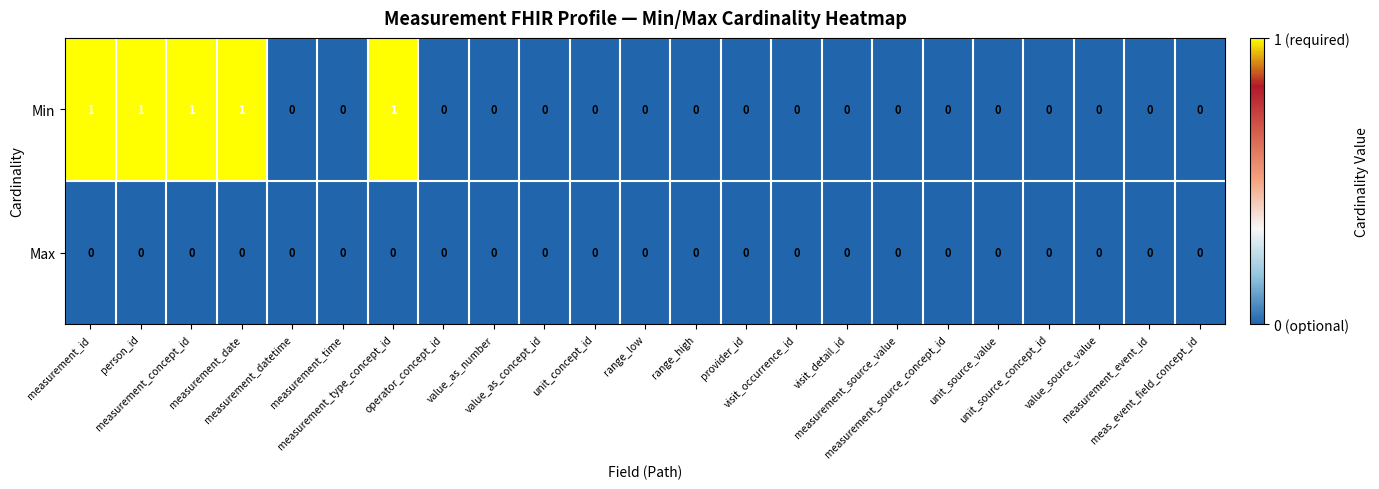

Rank the series by their maximum value, from lowest to highest.

Max, Min